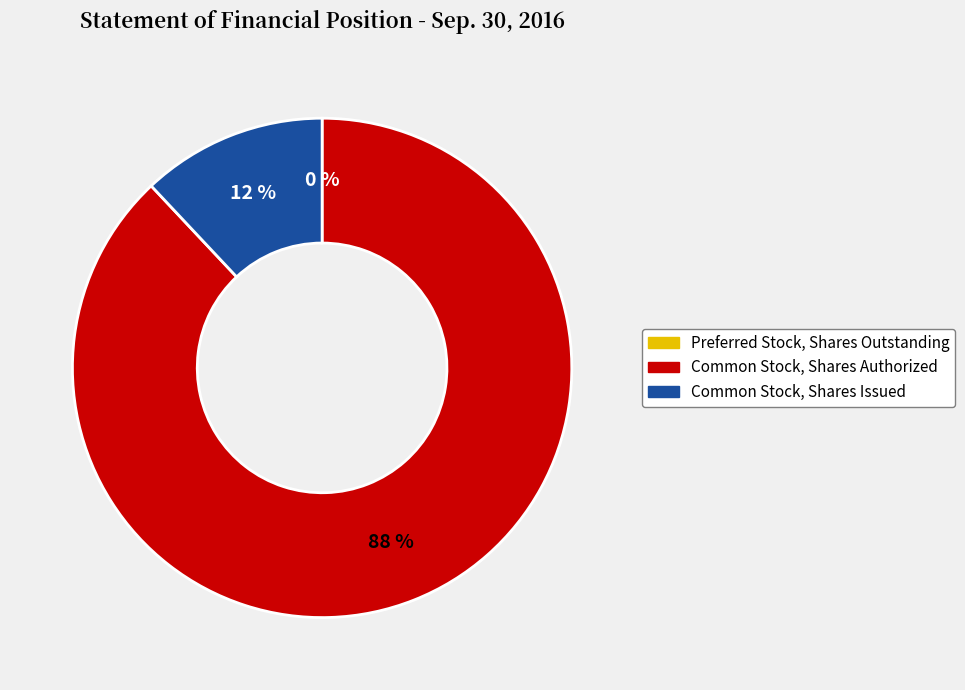

Which category accounts for the majority?

Common Stock, Shares Authorized